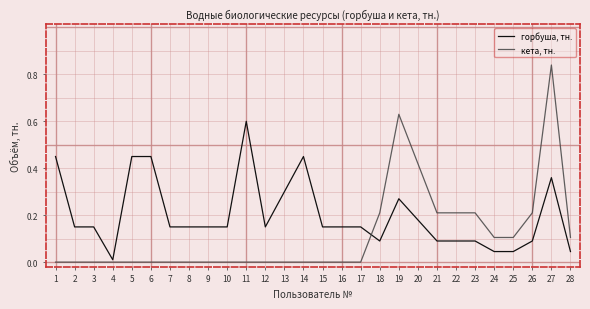

At which label is горбуша, тн. closest to 0?

4